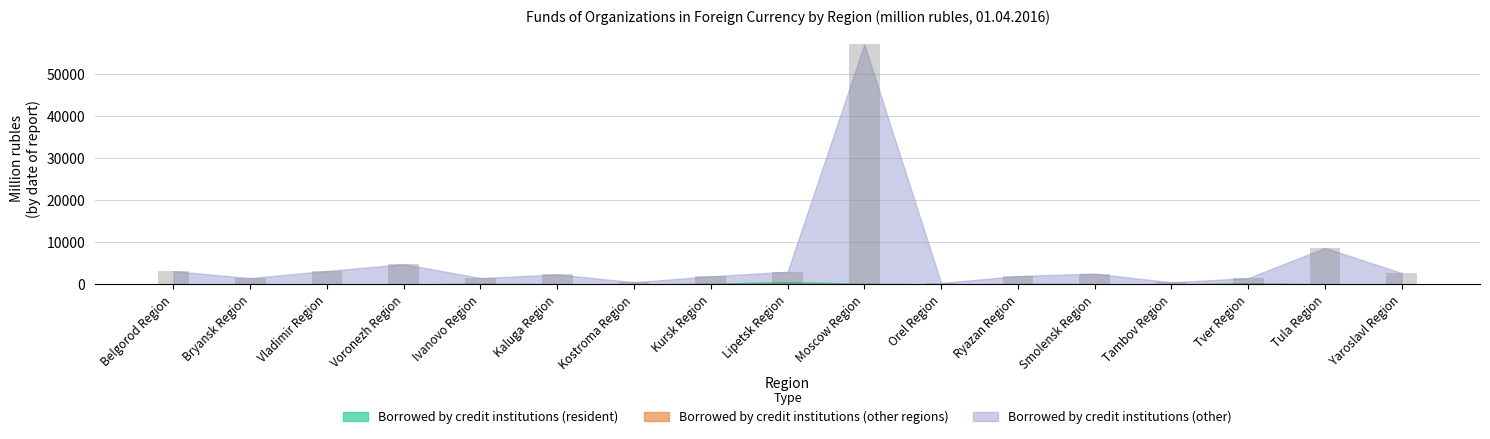

Is it true that the value at Kaluga Region is 2378?

True